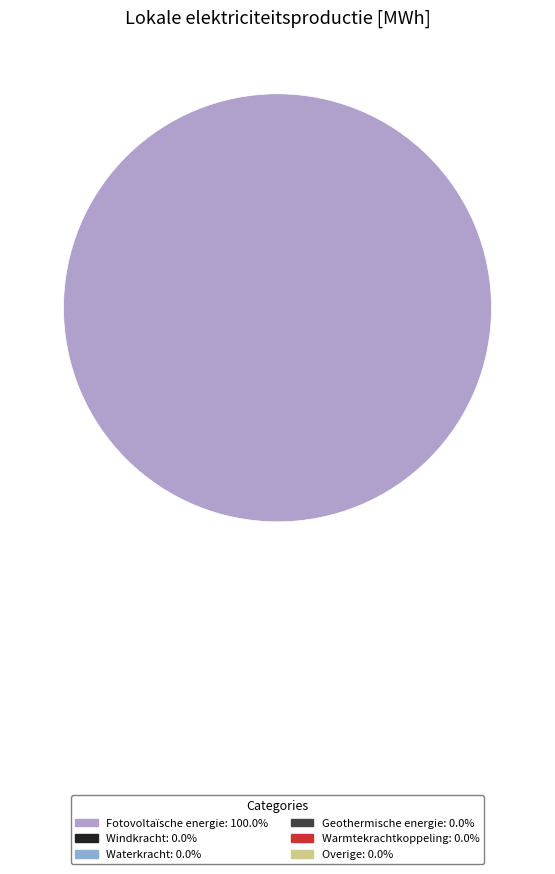

How many slices are in this pie chart?

1